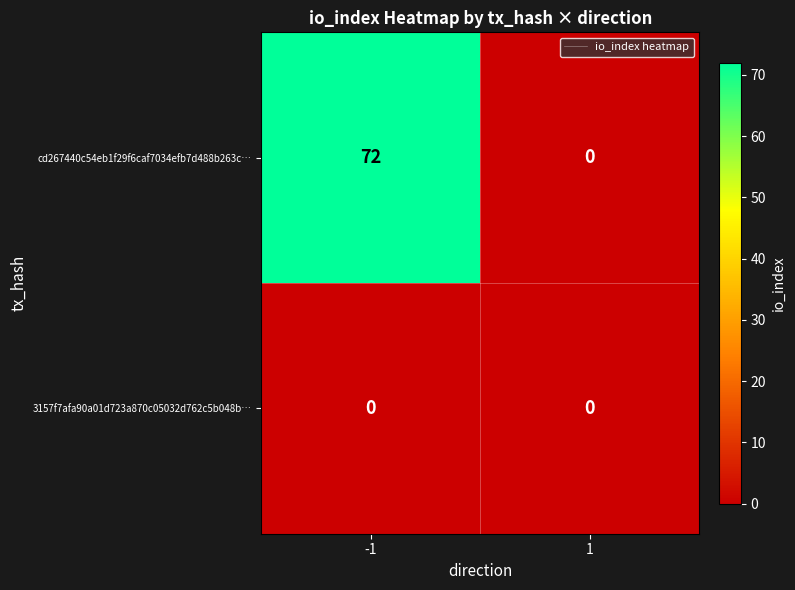

Reading left to right, extract all data points from this chart.

cd267440c54eb1f29f6caf7034efb7d488b263c…: -1=72	1=0
3157f7afa90a01d723a870c05032d762c5b048b…: -1=0	1=0